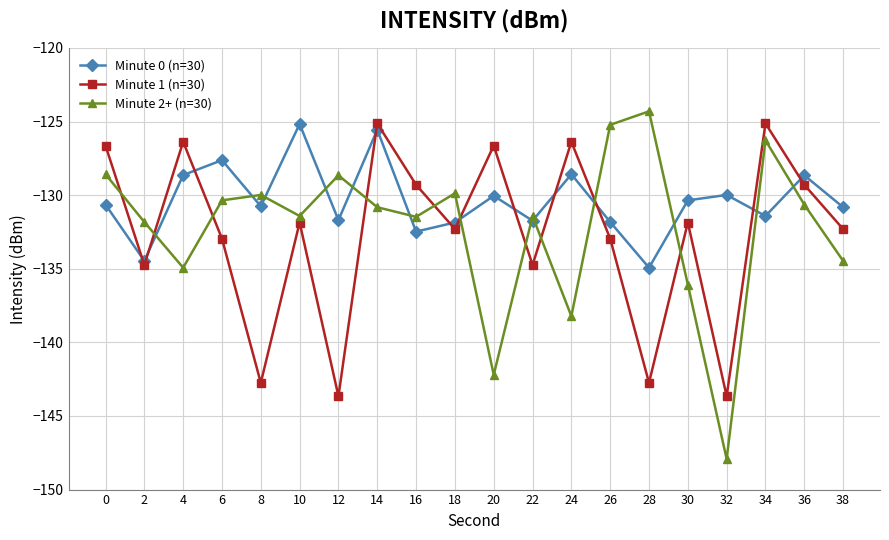

Is the value of Minute 2+ (n=30) at 6 greater than the value of Minute 1 (n=30) at 30?

Yes